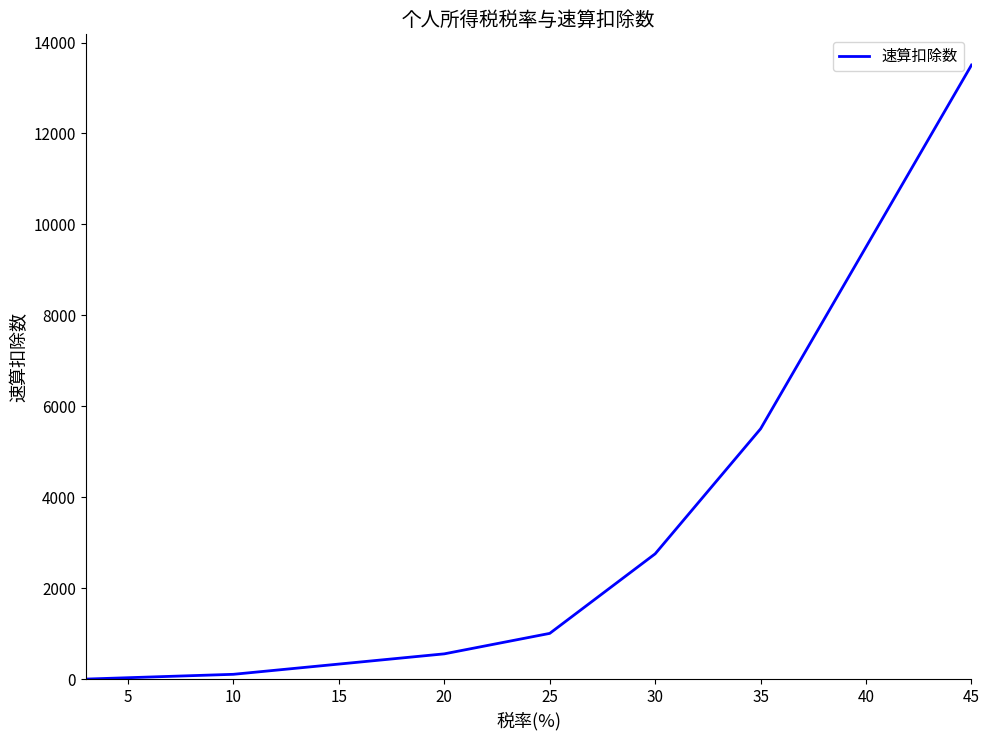

True or false: the data has more than 1 interior local peaks.

False